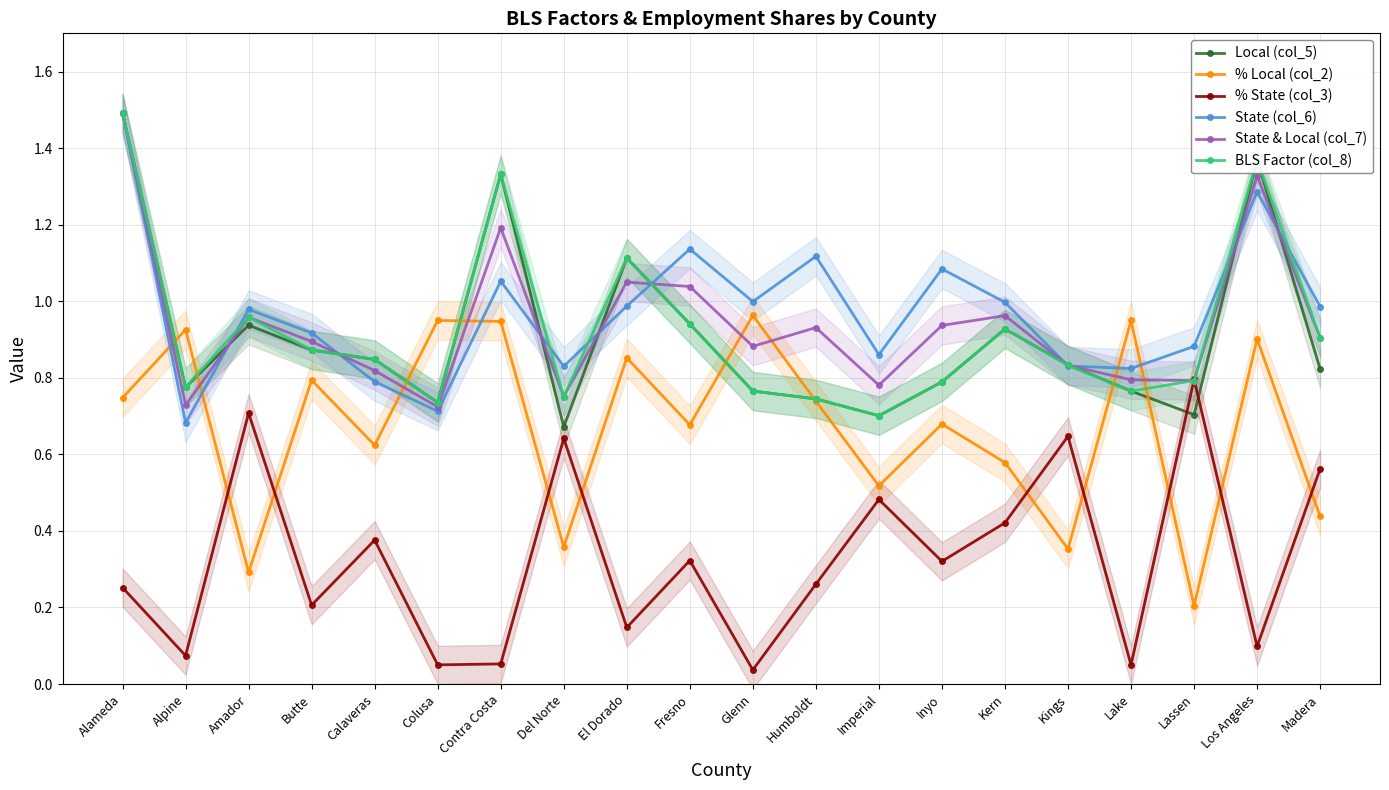

Does the chart have visible grid lines?

Yes